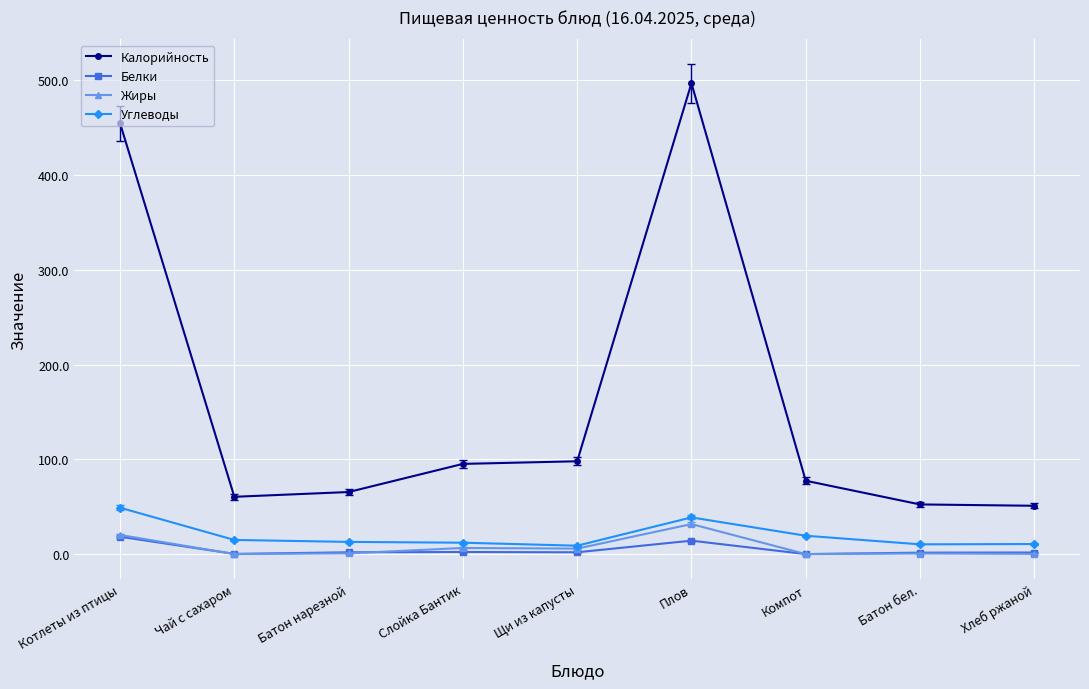

At which category does the chart reach its peak across all series?

Плов